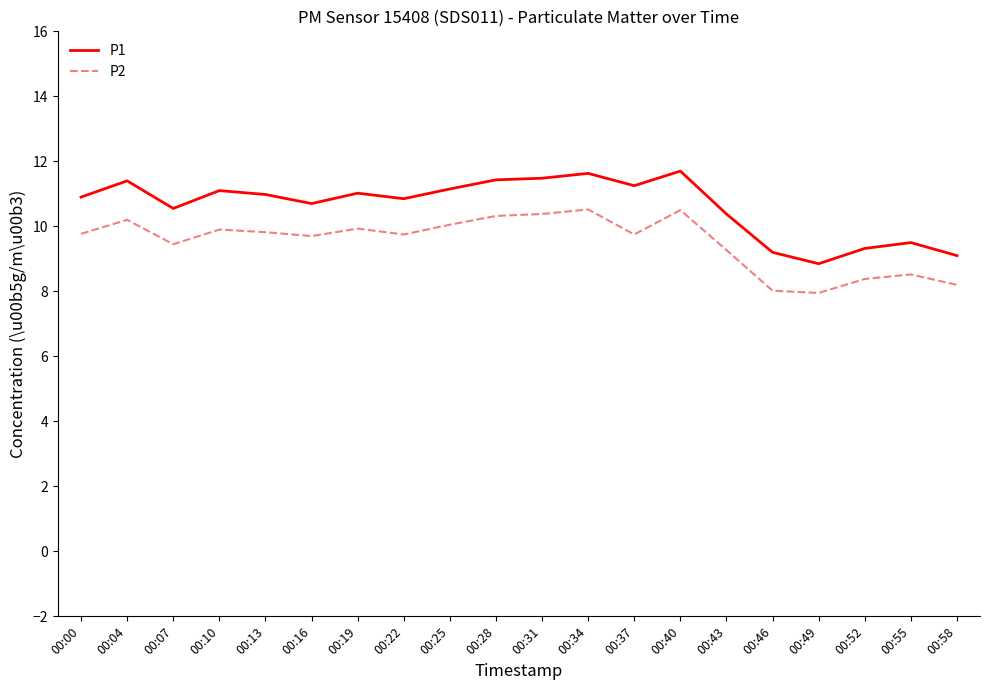

What is the lowest value of the P2 series?

8.0